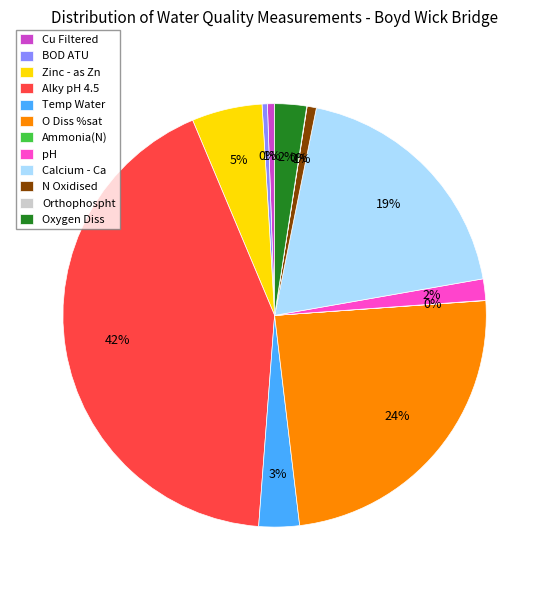

Which has a higher value, pH or Temp Water?

Temp Water